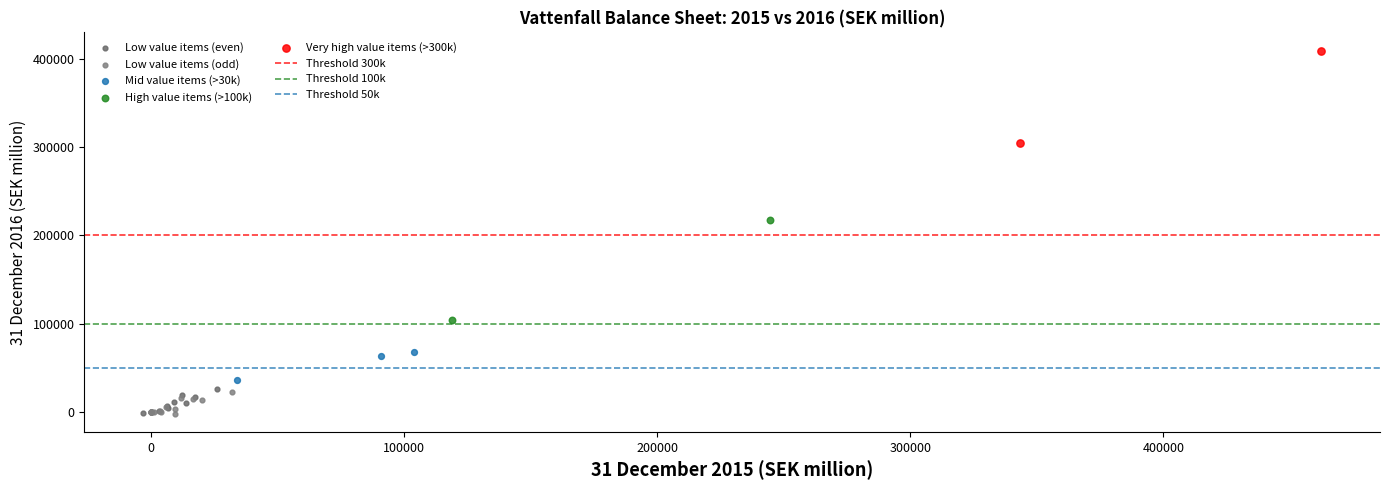

Which series has the largest Y range (max minus min)?

High value items (>100k)